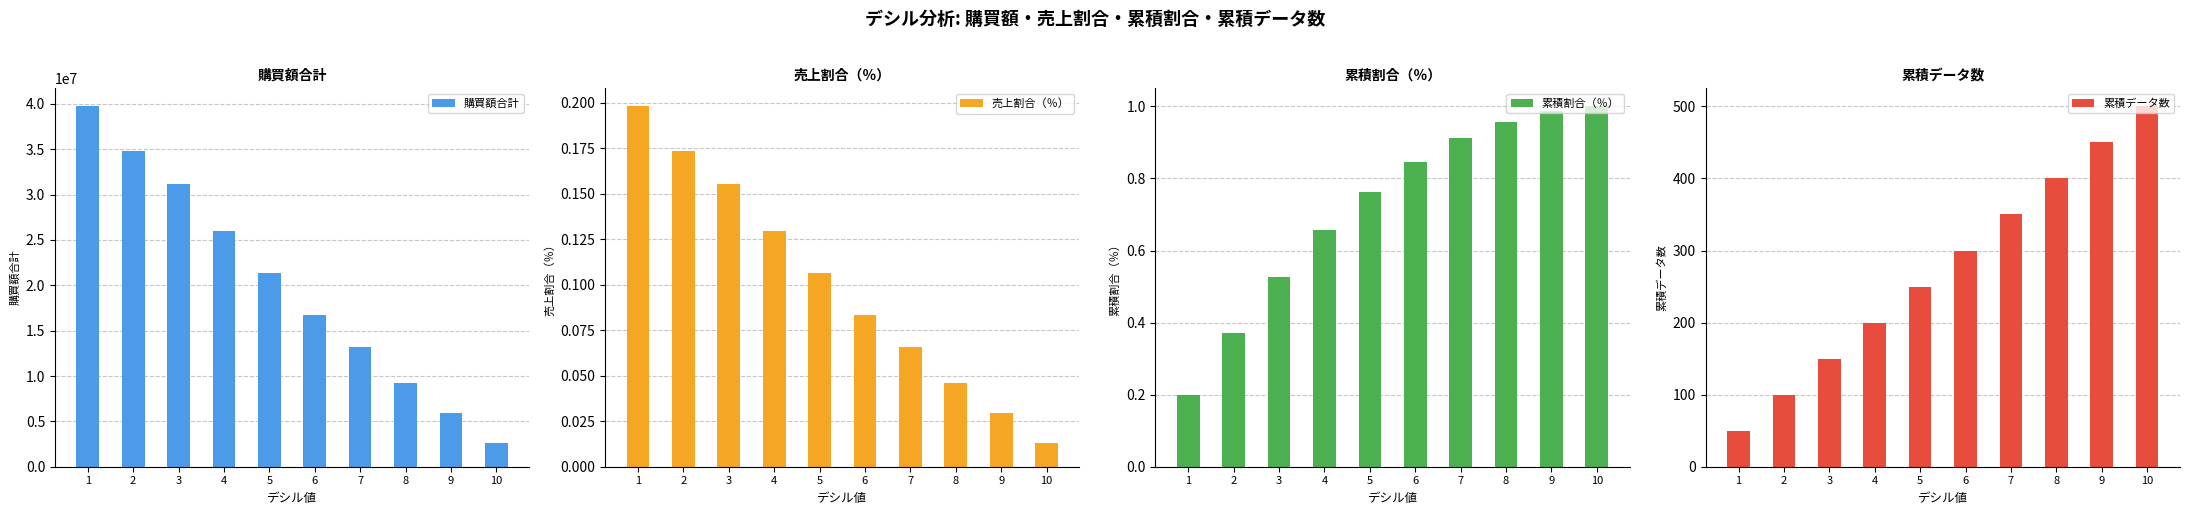

List the labels in order of 累積割合（％） value, largest first.

10, 9, 8, 7, 6, 5, 4, 3, 2, 1